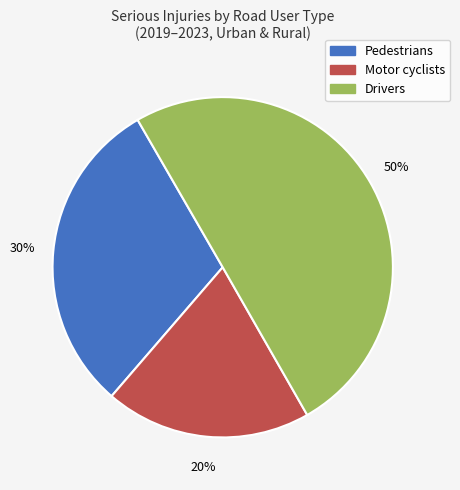

To the nearest percent, what is the average slice percentage?

33%